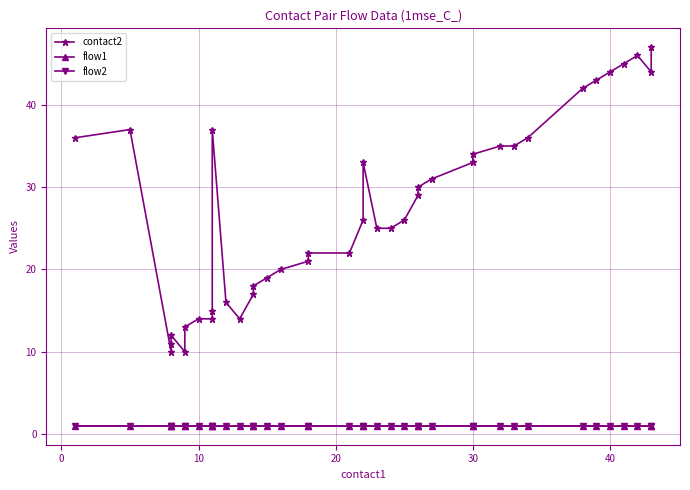

What is the average value of the flow1 series?

1